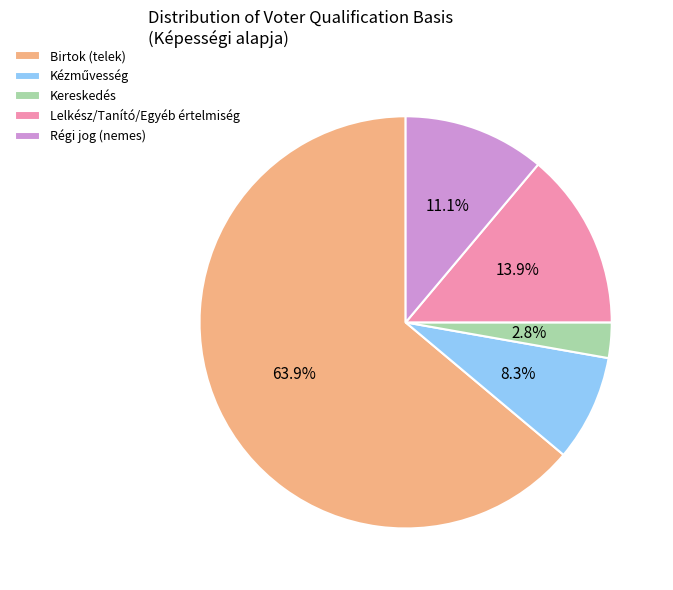

What is the total percentage of Birtok (telek) and Lelkész/Tanító/Egyéb értelmiség?

77.8%